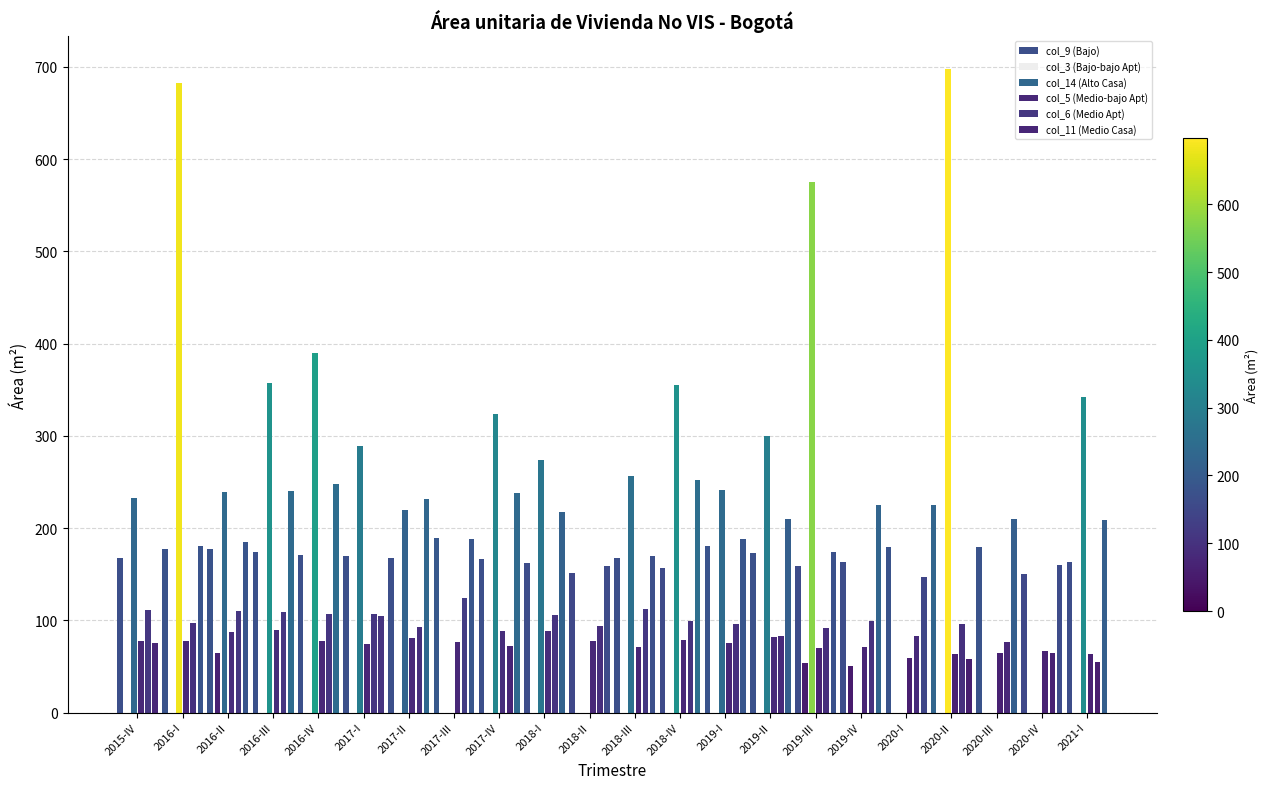

Are the bars grouped side by side (vs. stacked)?

Yes